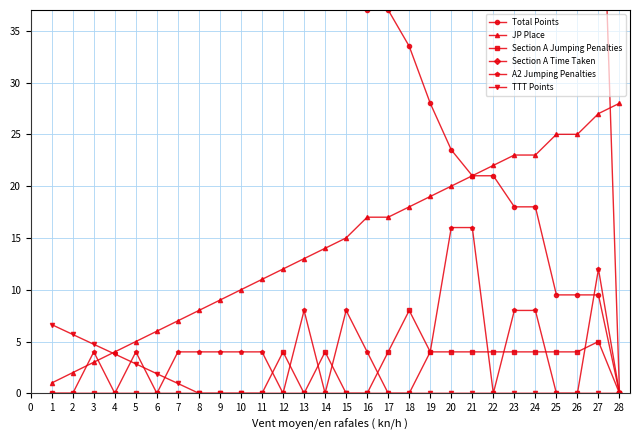

Which category has the highest value in the JP Place series?

28